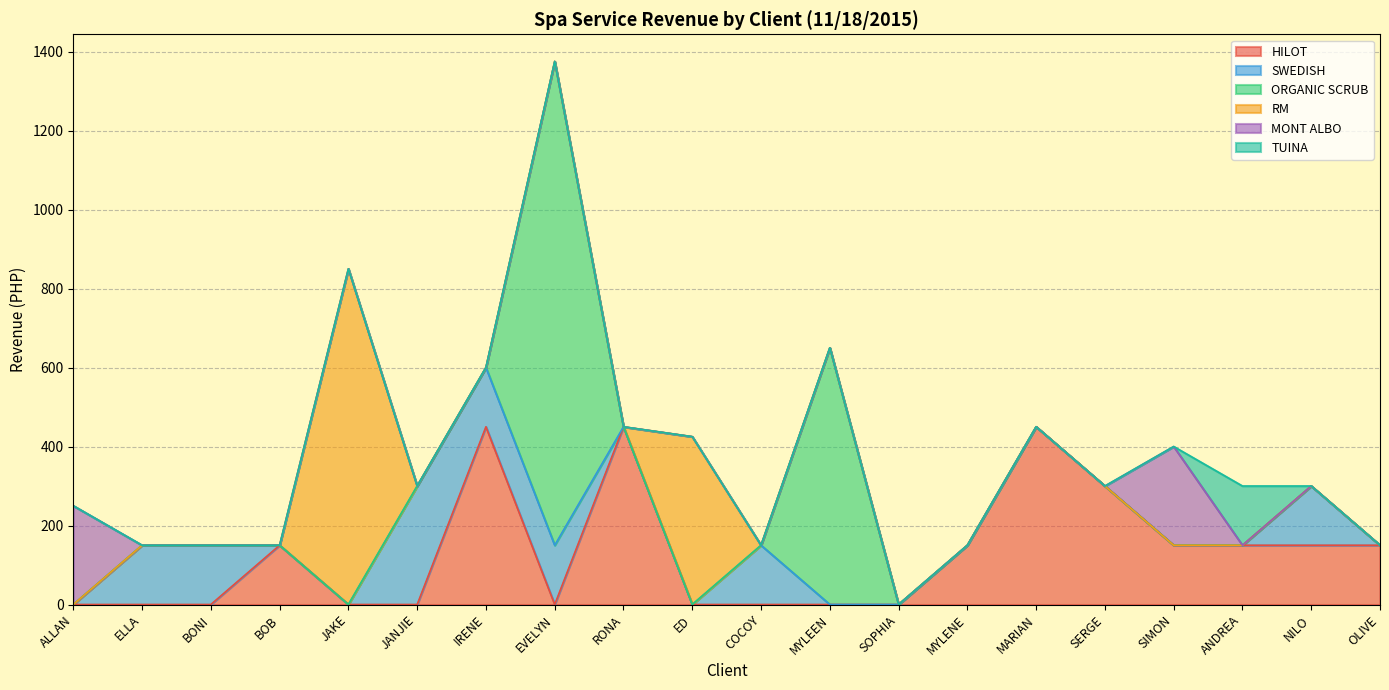

What is the label of the 5th point from the right?

SERGE